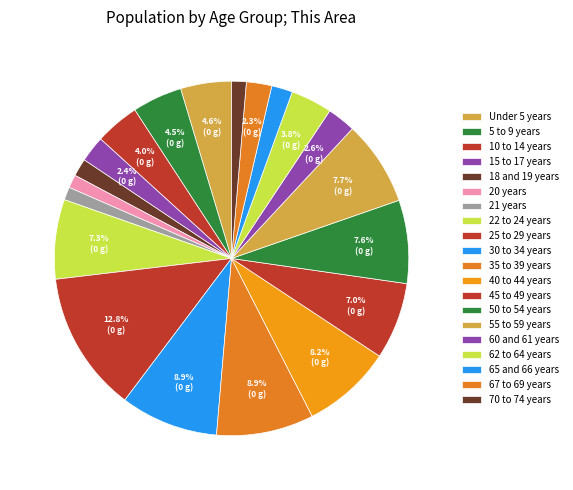

How many segments does this pie chart have?

20